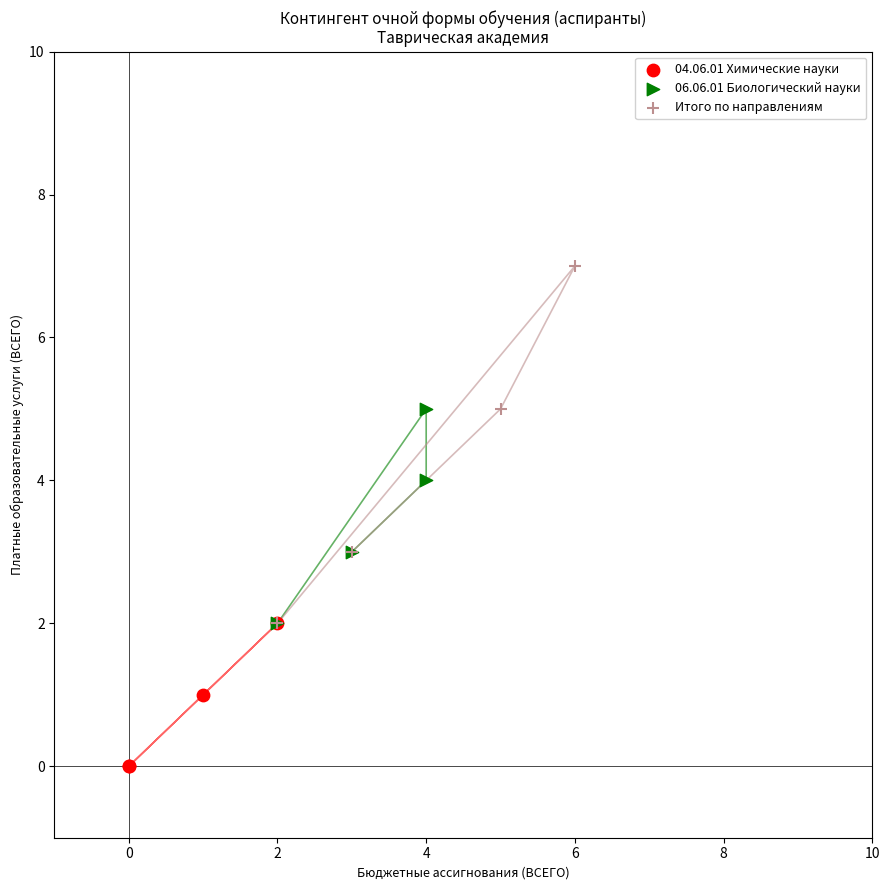

Which series has the widest spread of Y values?

Итого по направлениям